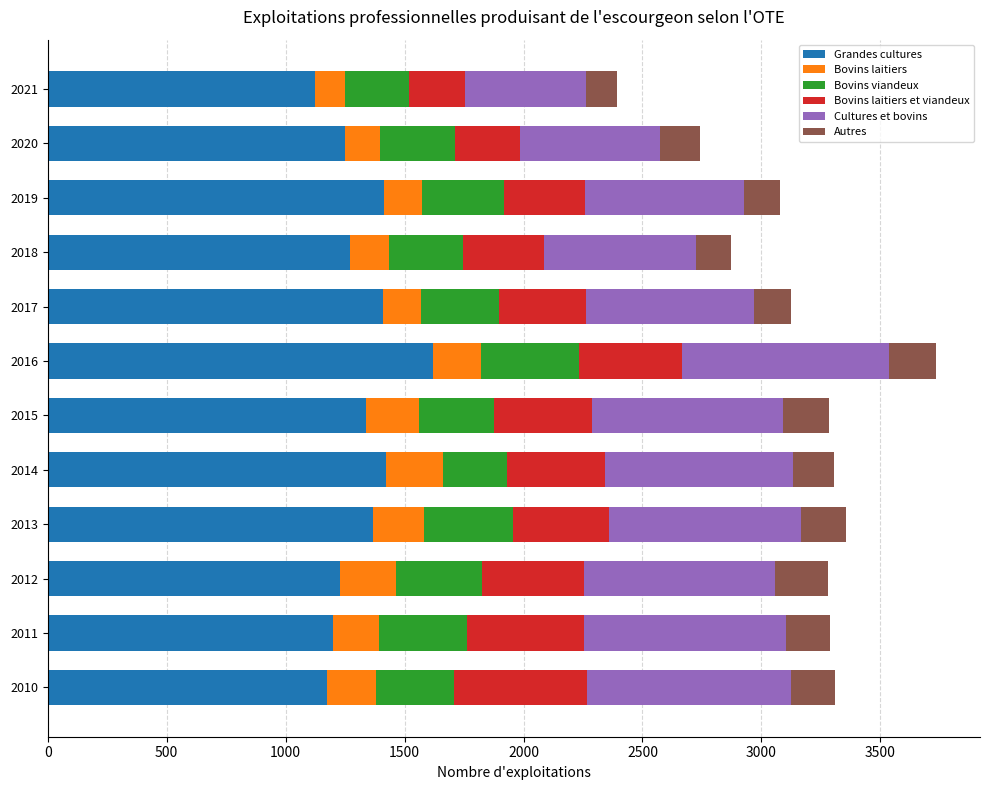

Is it true that Grandes cultures equals 2308 at 2013?

False